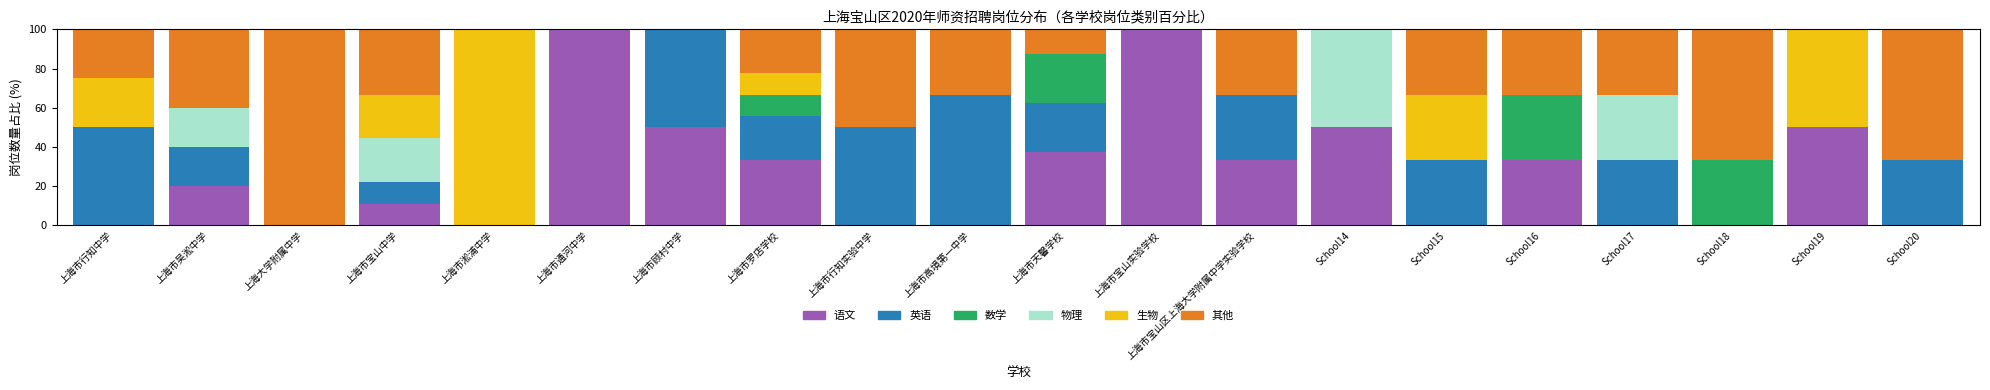

How many categories are shown in the chart?

20